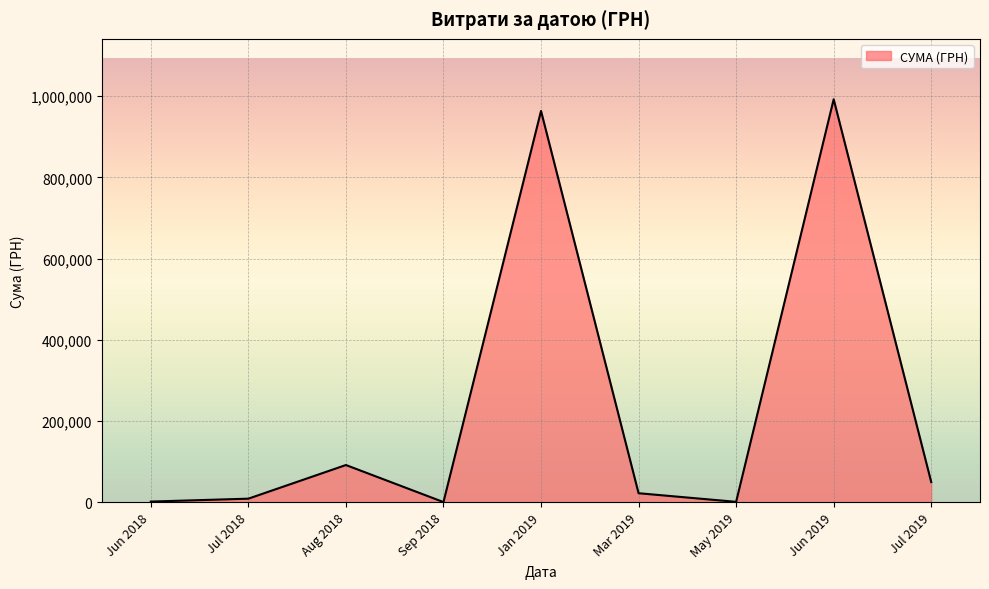

At which category does the chart reach its peak across all series?

Jun 2019